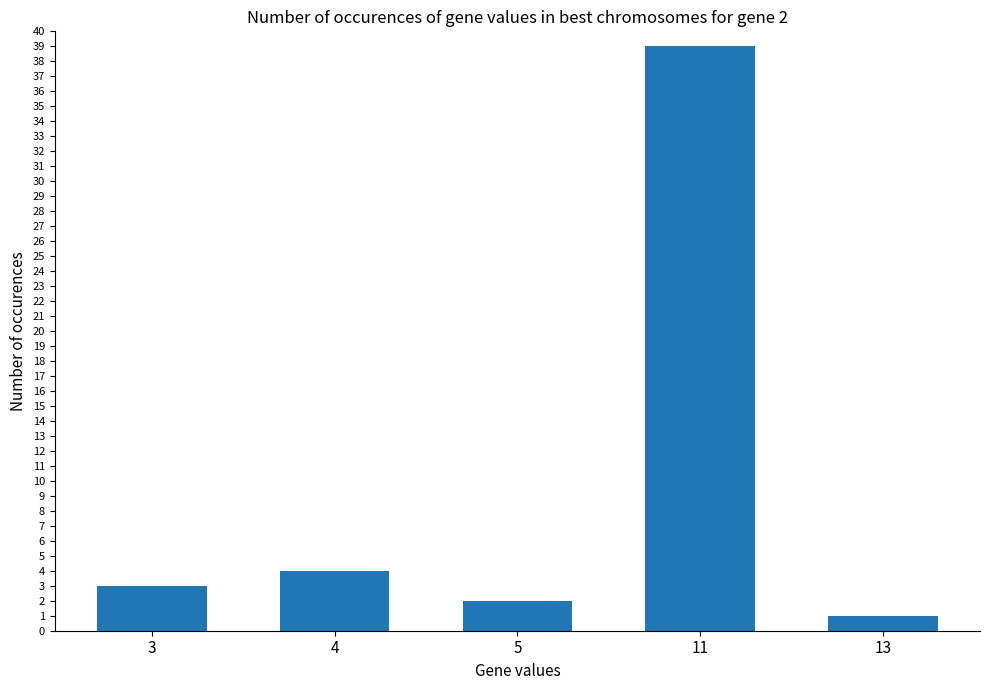

The chart shows a value of 4 at 4. True or false?

True